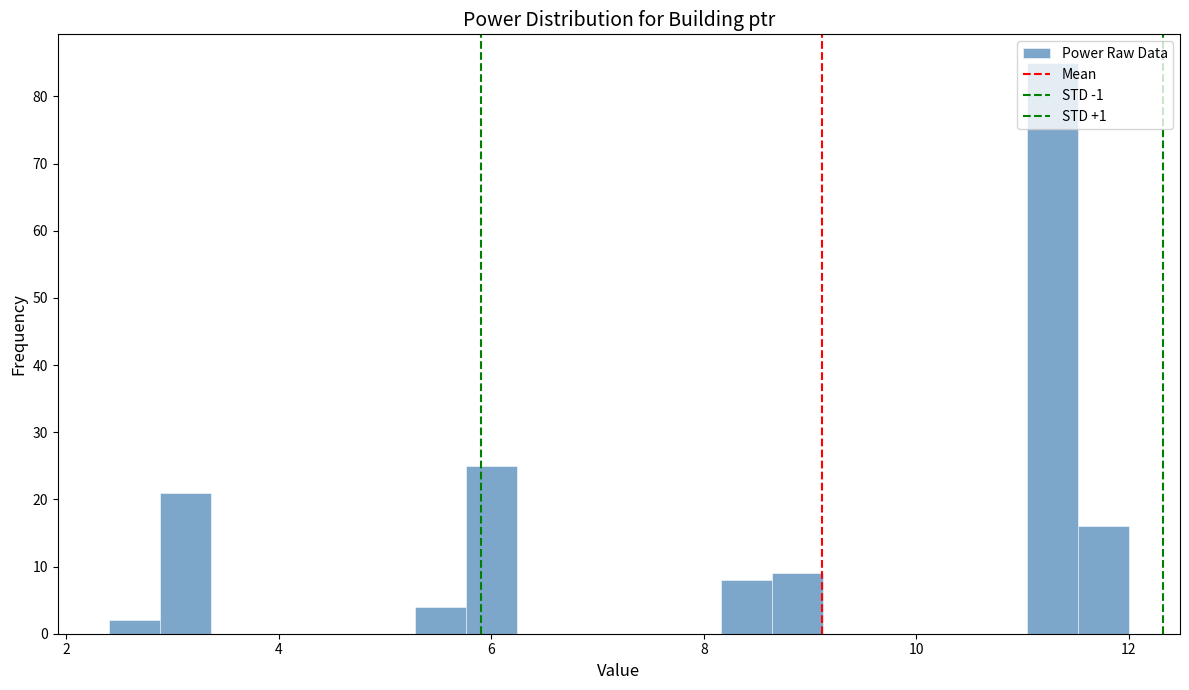

Read against the x-axis, roughly where is the centre of the tallest bar?

11.2